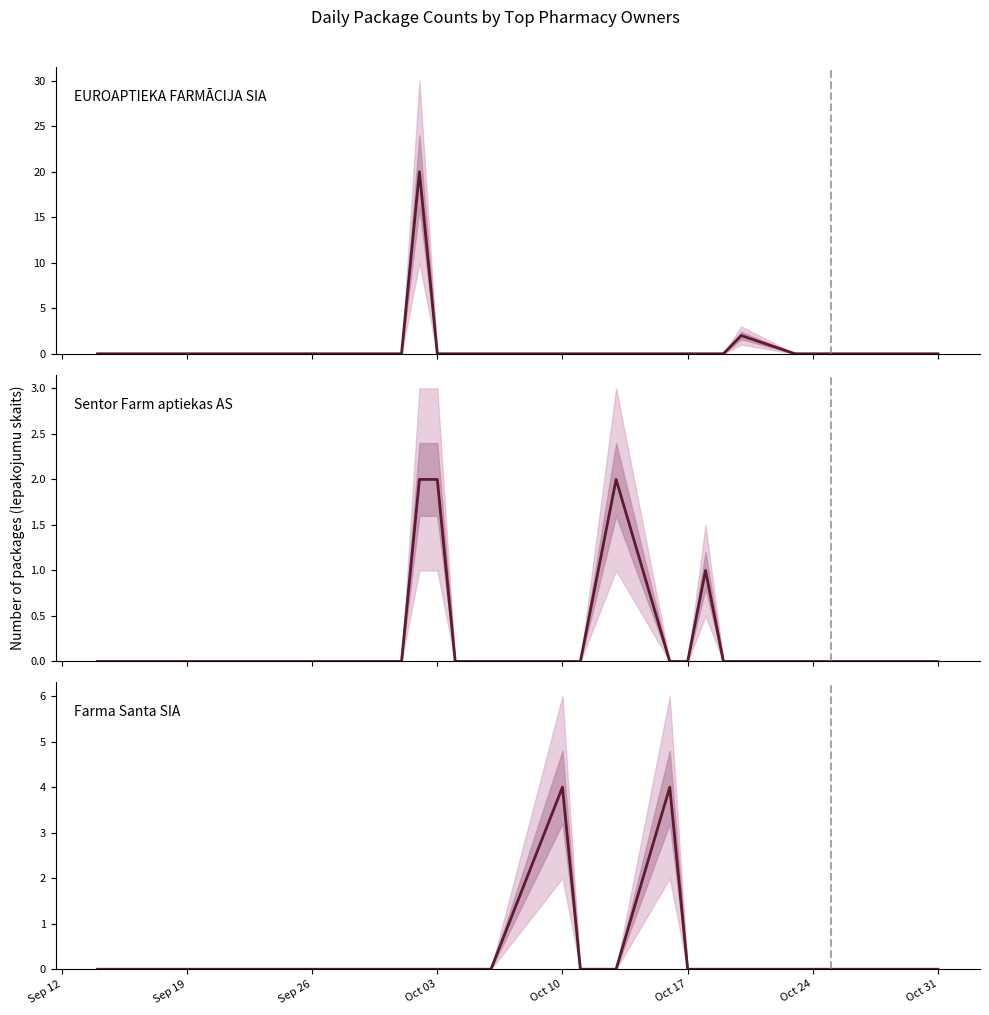

Which series has the widest spread of values?

EUROAPTIEKA FARMĀCIJA SIA